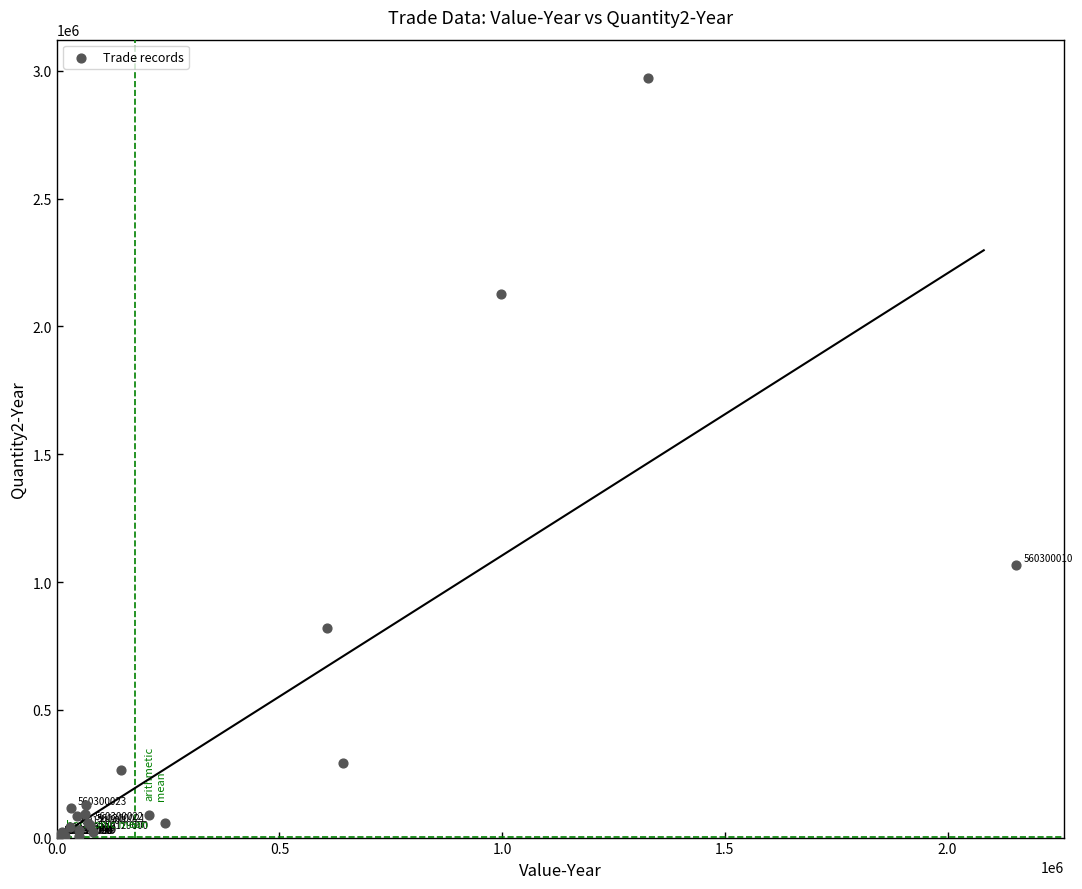

What Y value in the scatter plot is closest to 1486841?

1066305